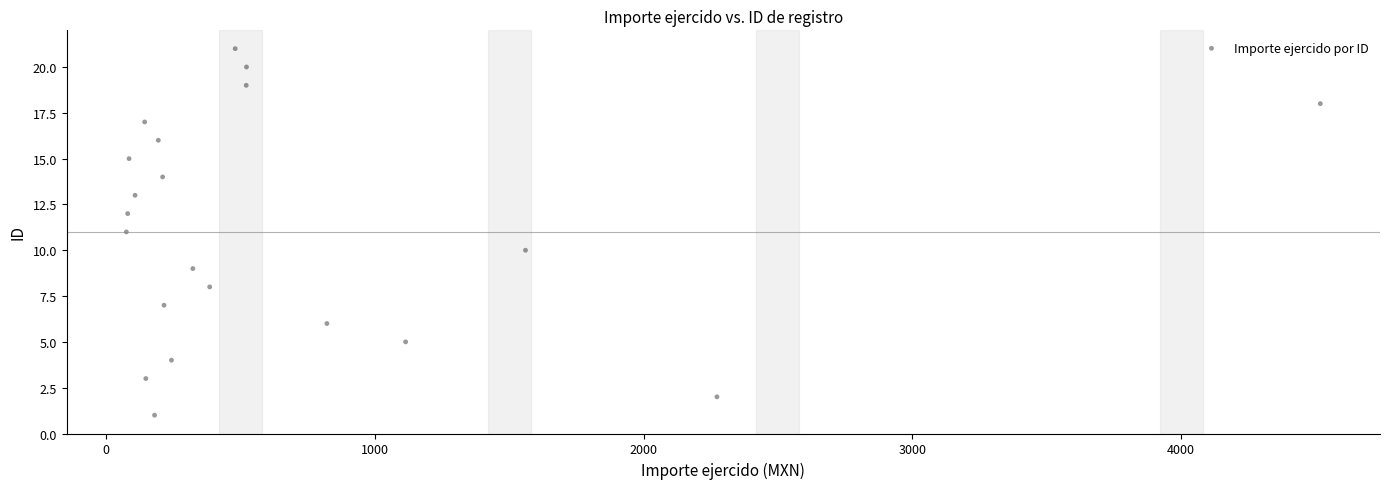

What is the range of Y values (max minus min)?

20